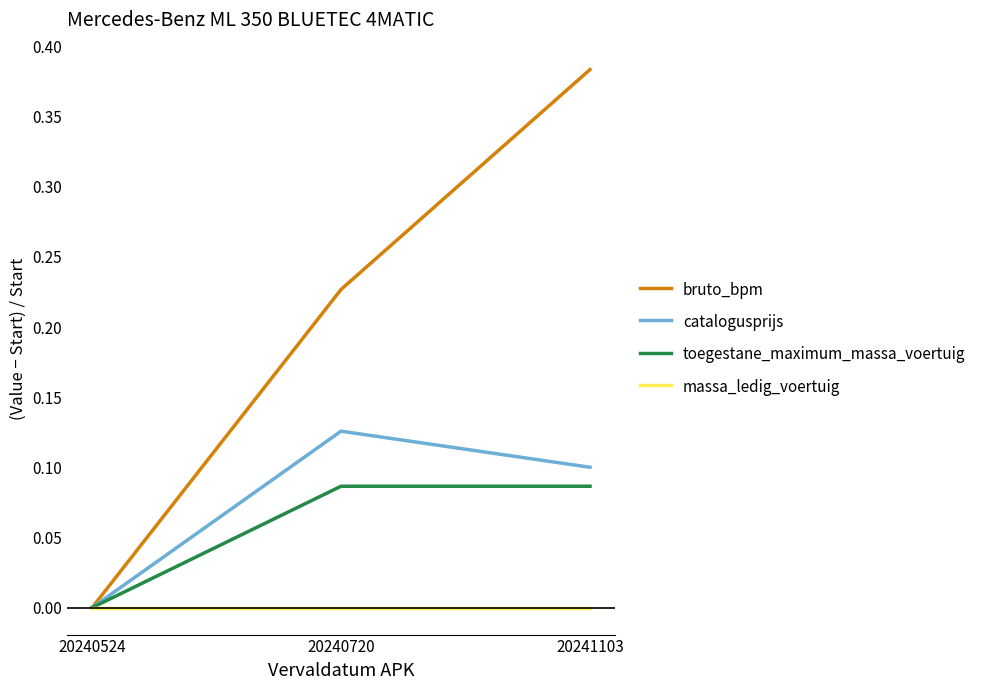

Is this an area chart (filled region under the line)?

No